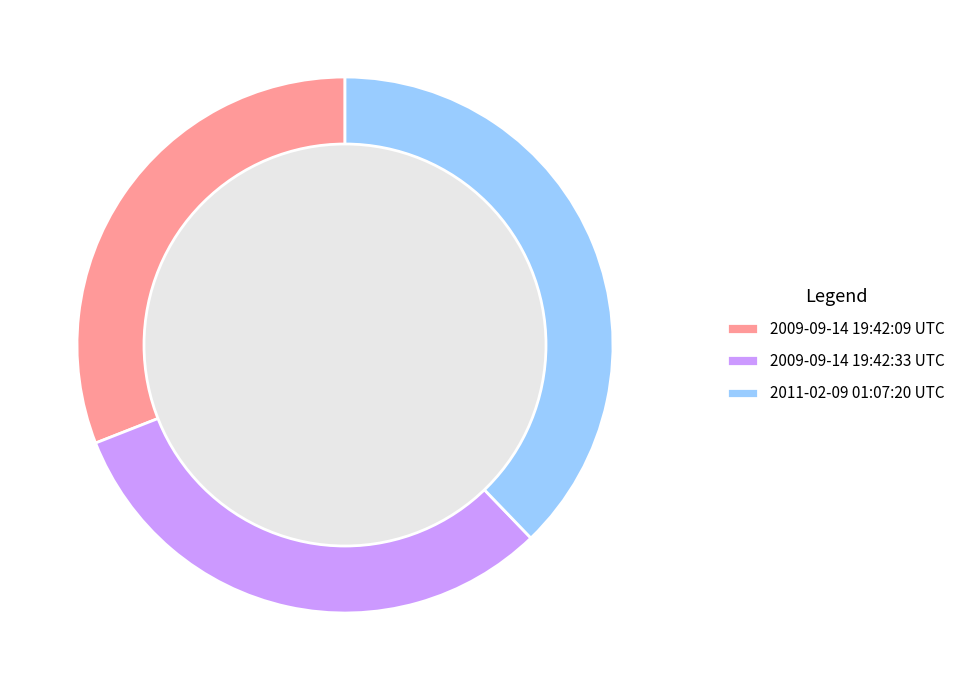

How many segments does this pie chart have?

3